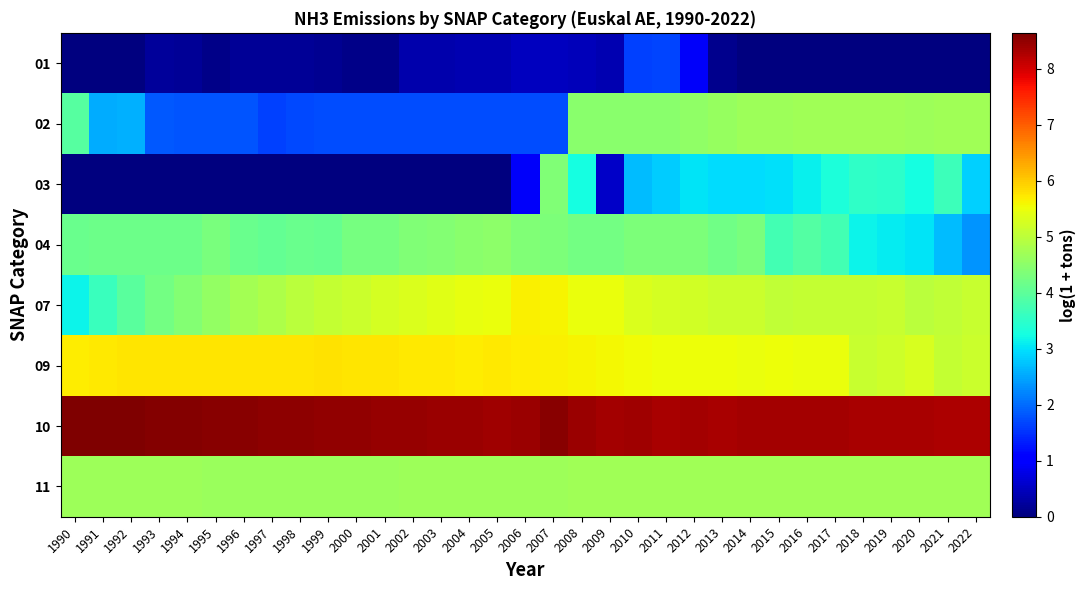

What value does the 11 series have at 1995?

4.7